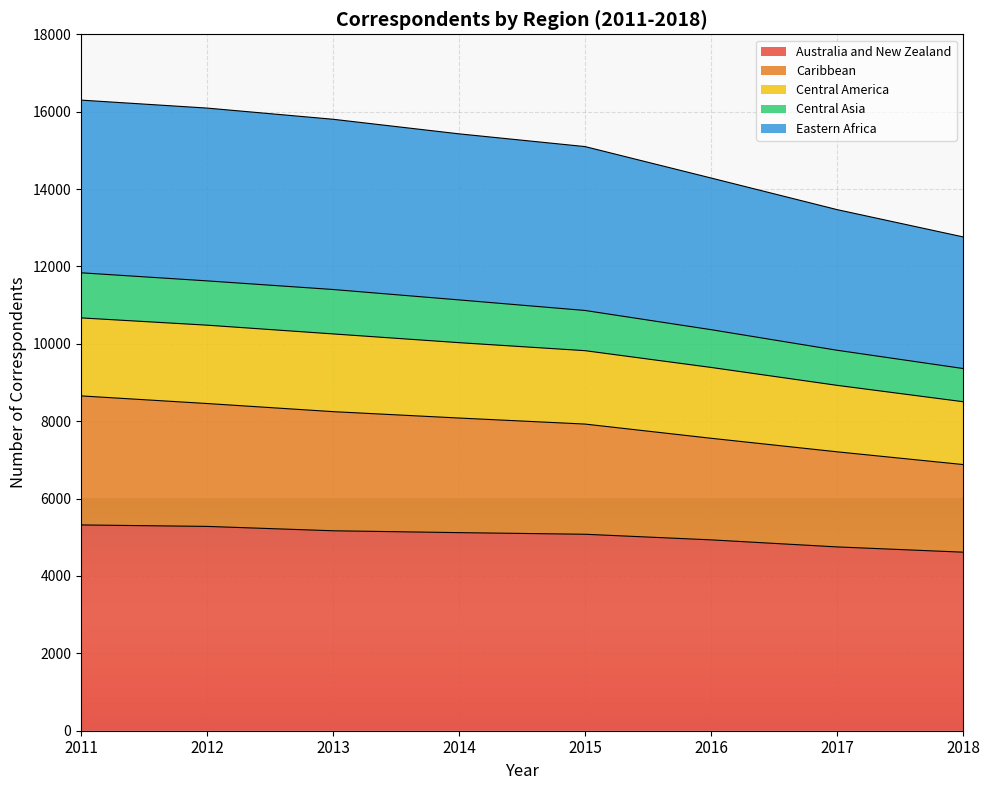

Does the chart display data point markers on the line(s)?

No